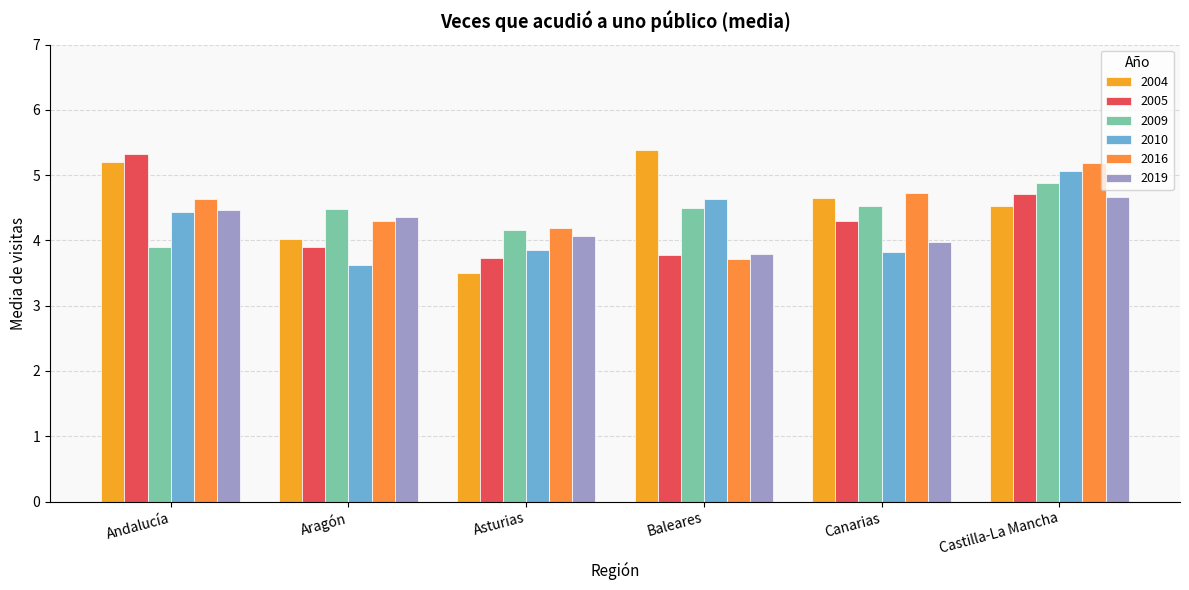

How many bars are there in each group?

6